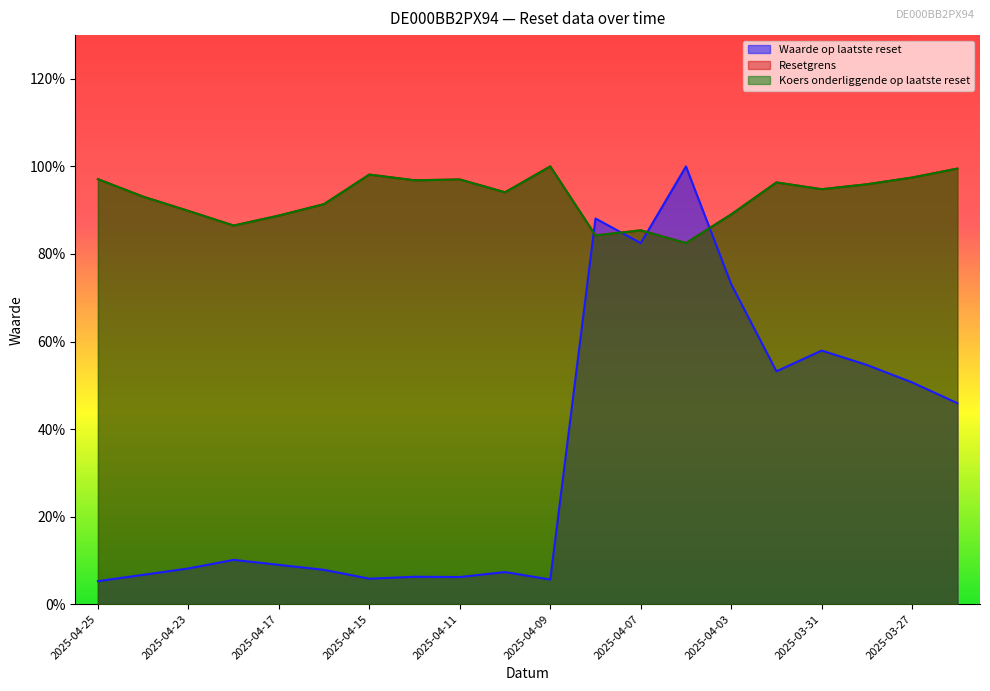

Which series changed the most between 2025-04-24 and 2025-03-27?

Waarde op laatste reset